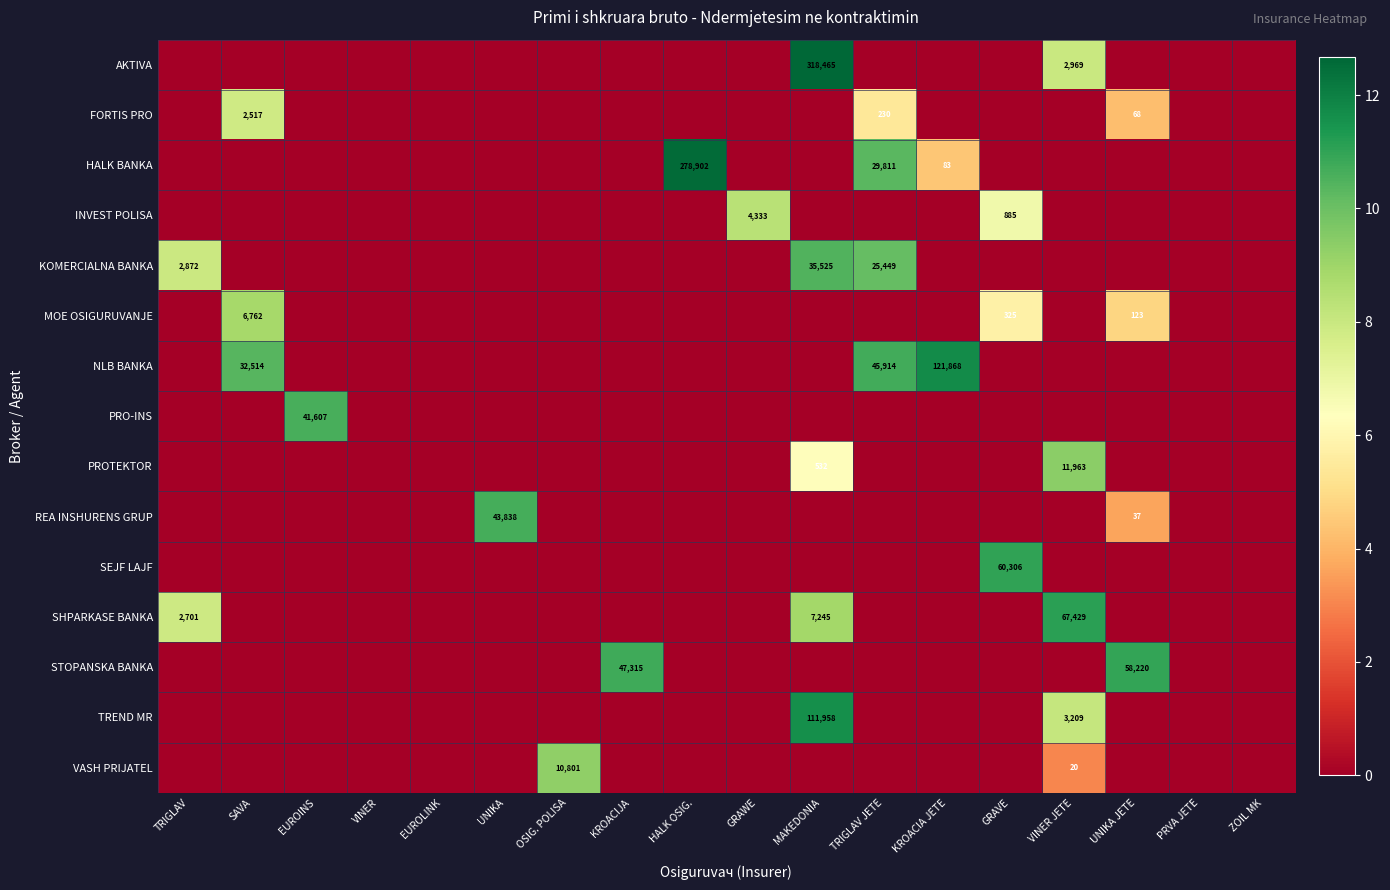

True or false: SEJF LAJF has a value of 39068 at GRAVE.

False